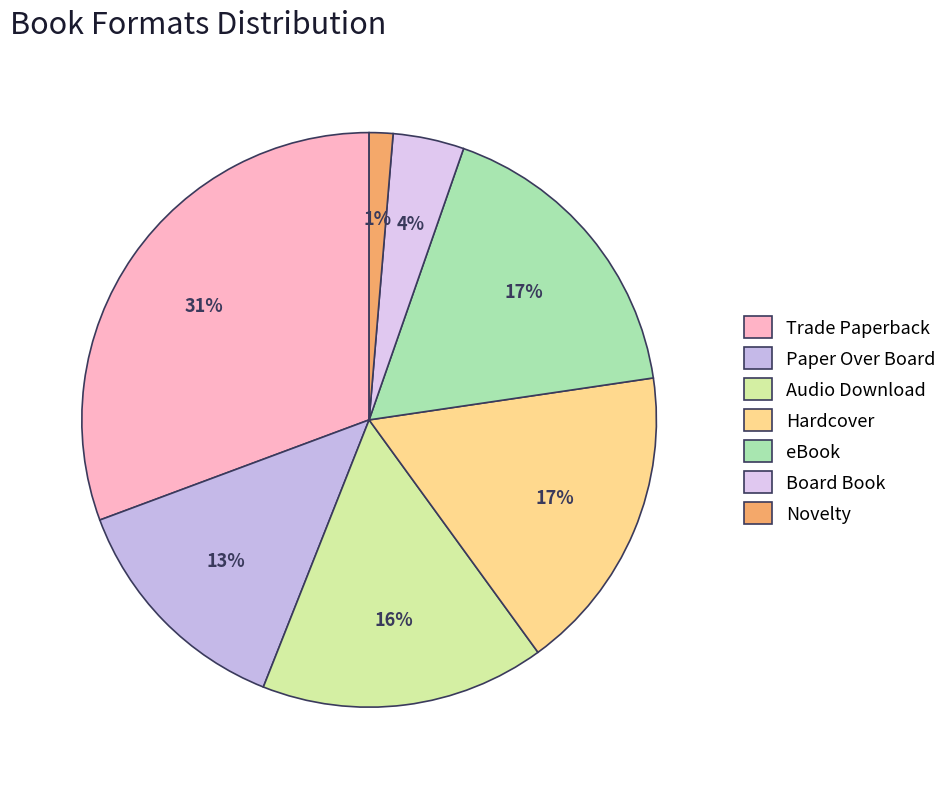

How many segments does this pie chart have?

7